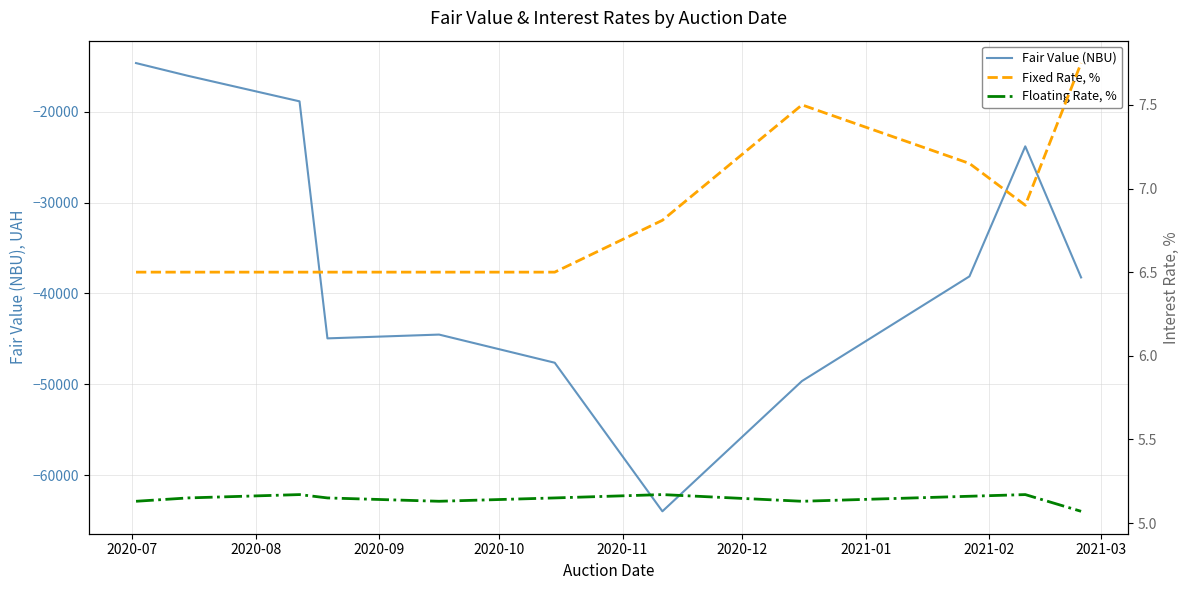

Is this an area chart (filled region under the line)?

No